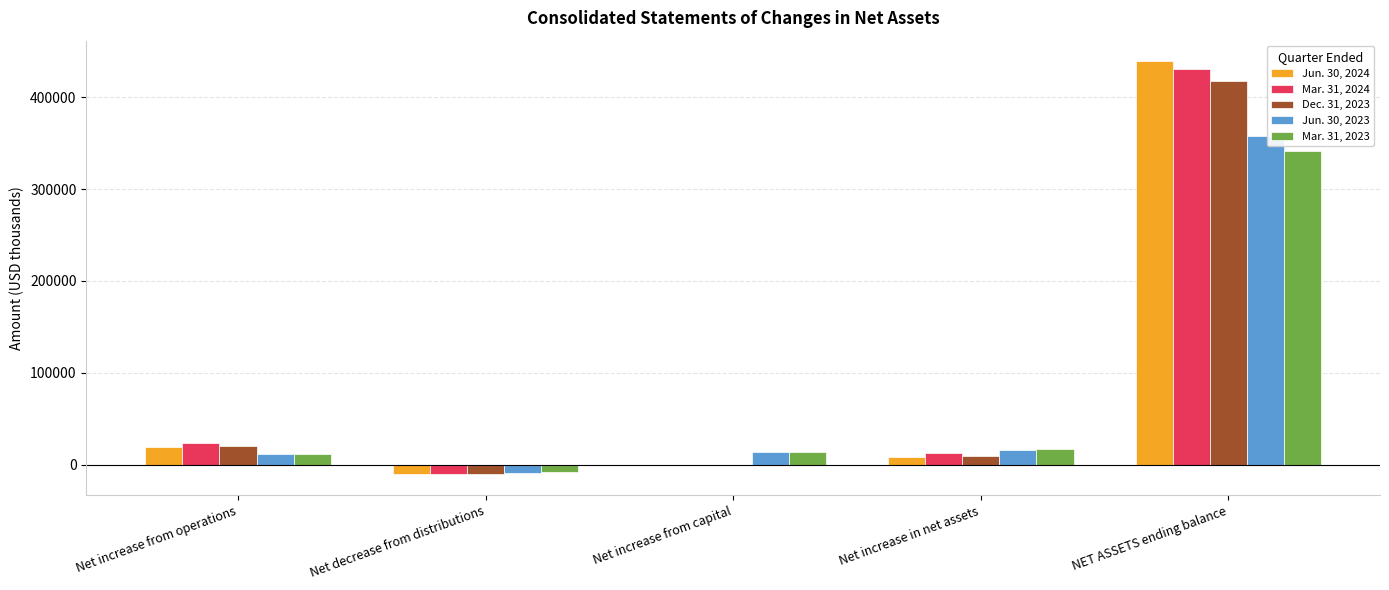

At which category is the sum across all series the highest?

NET ASSETS ending balance